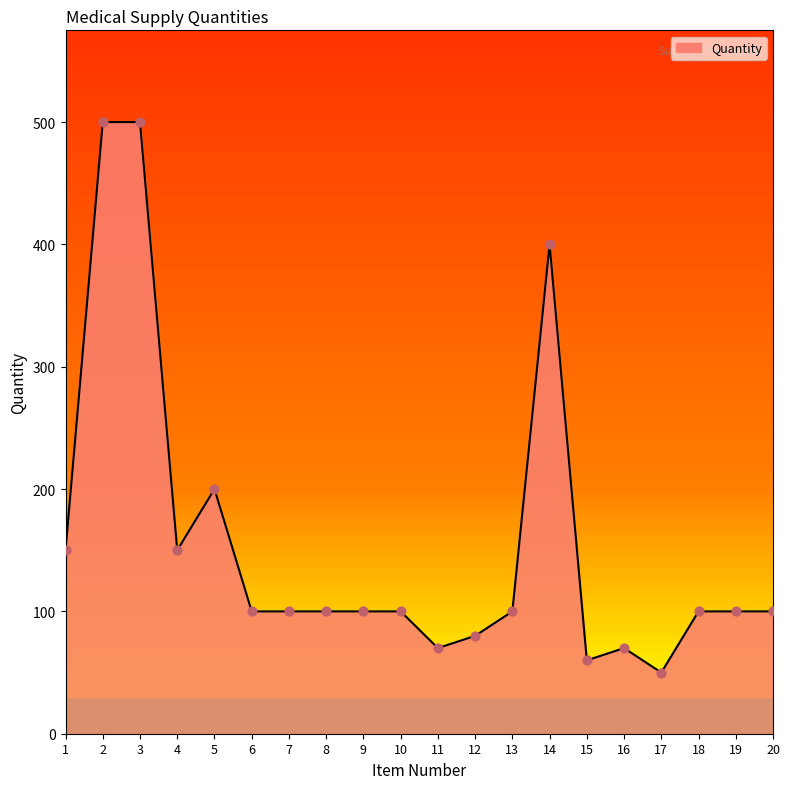

Approximately how many times larger is the value at 18 compared to 13?

1.0